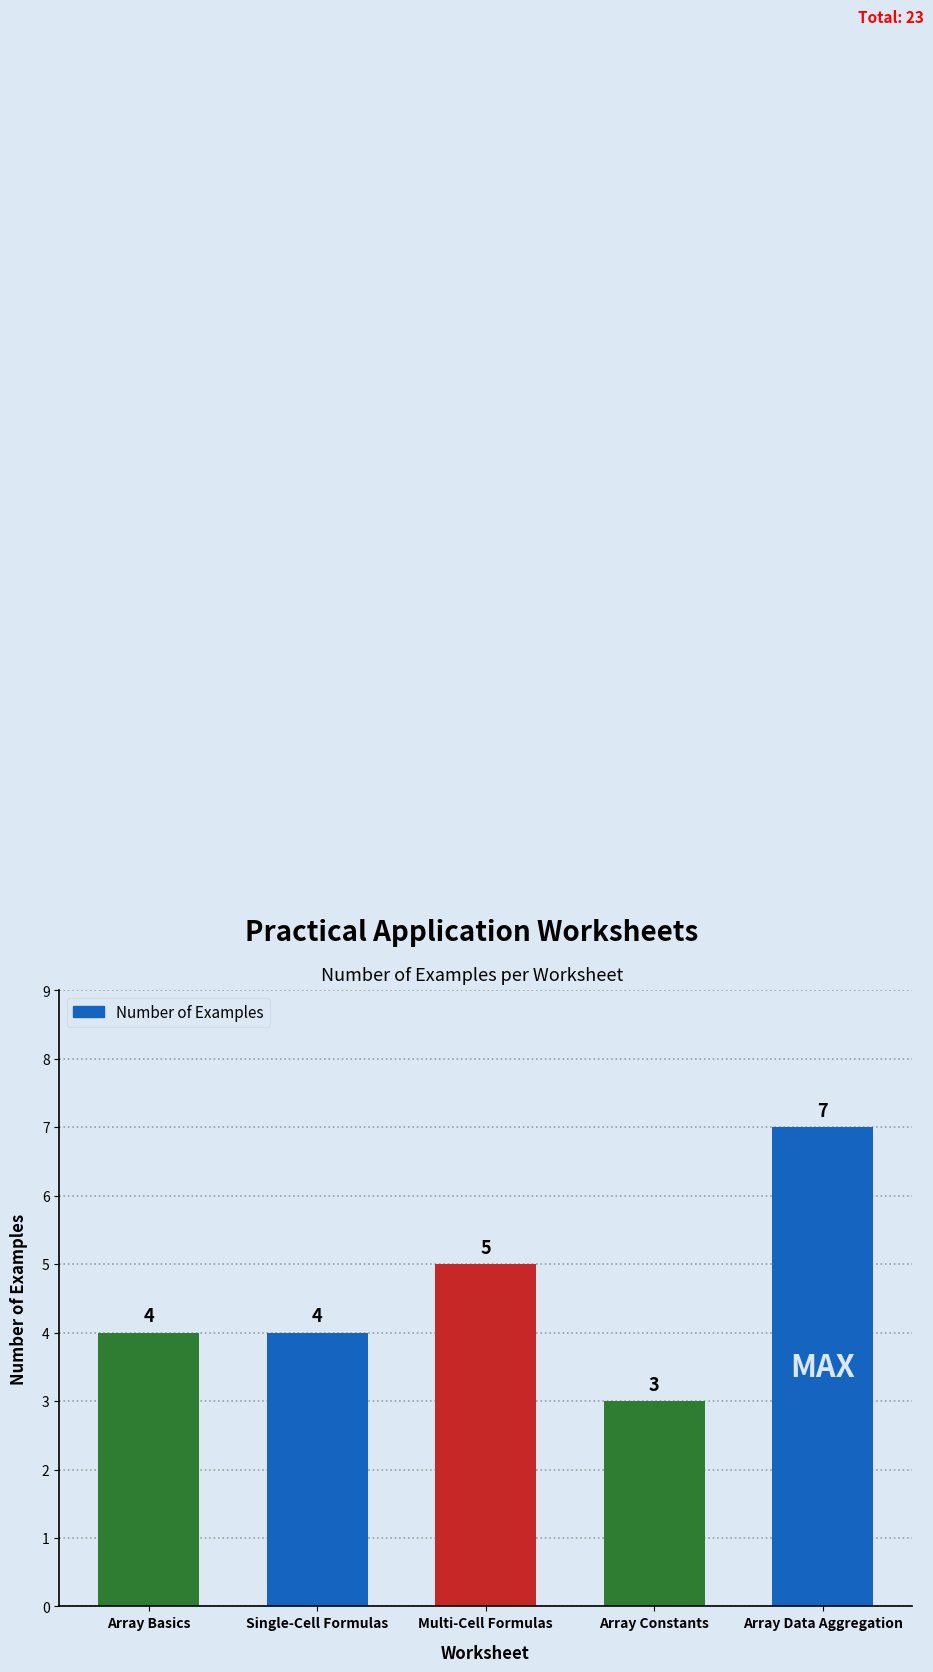

Reading left to right, transcribe all the data shown in this chart.

4	4	5	3	7